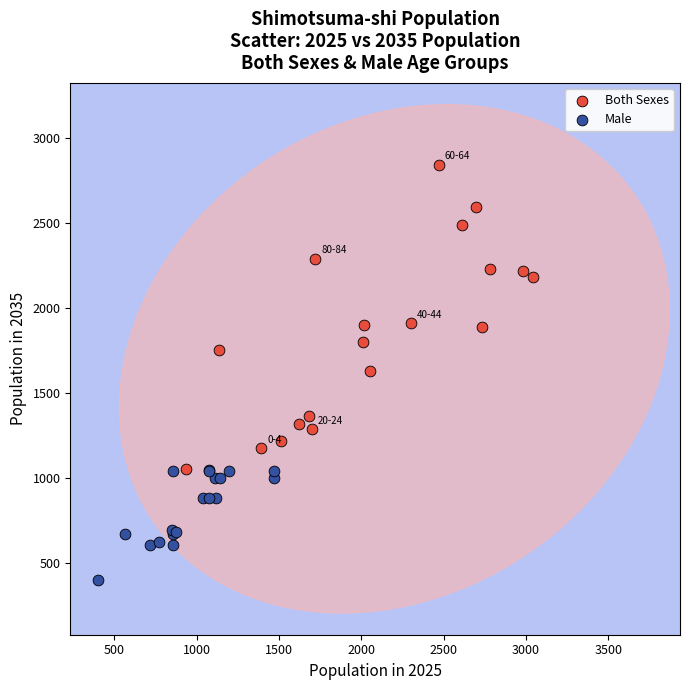

Which series contains the lowest Y value?

Male